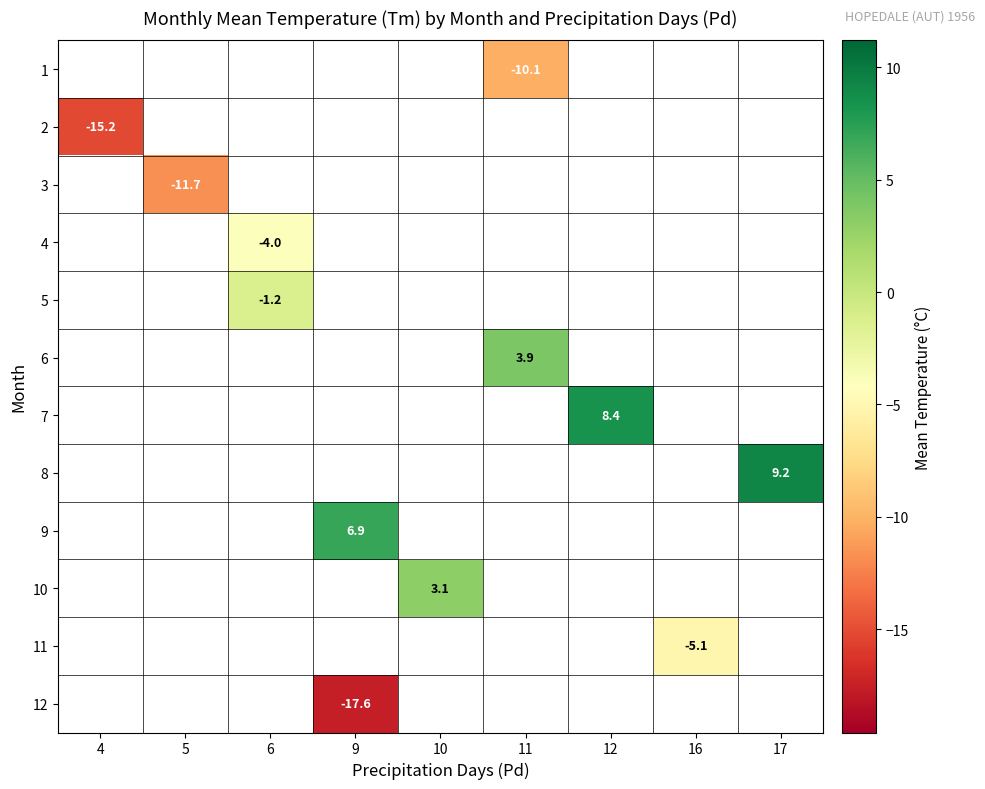

Count the number of categories in the chart.

9